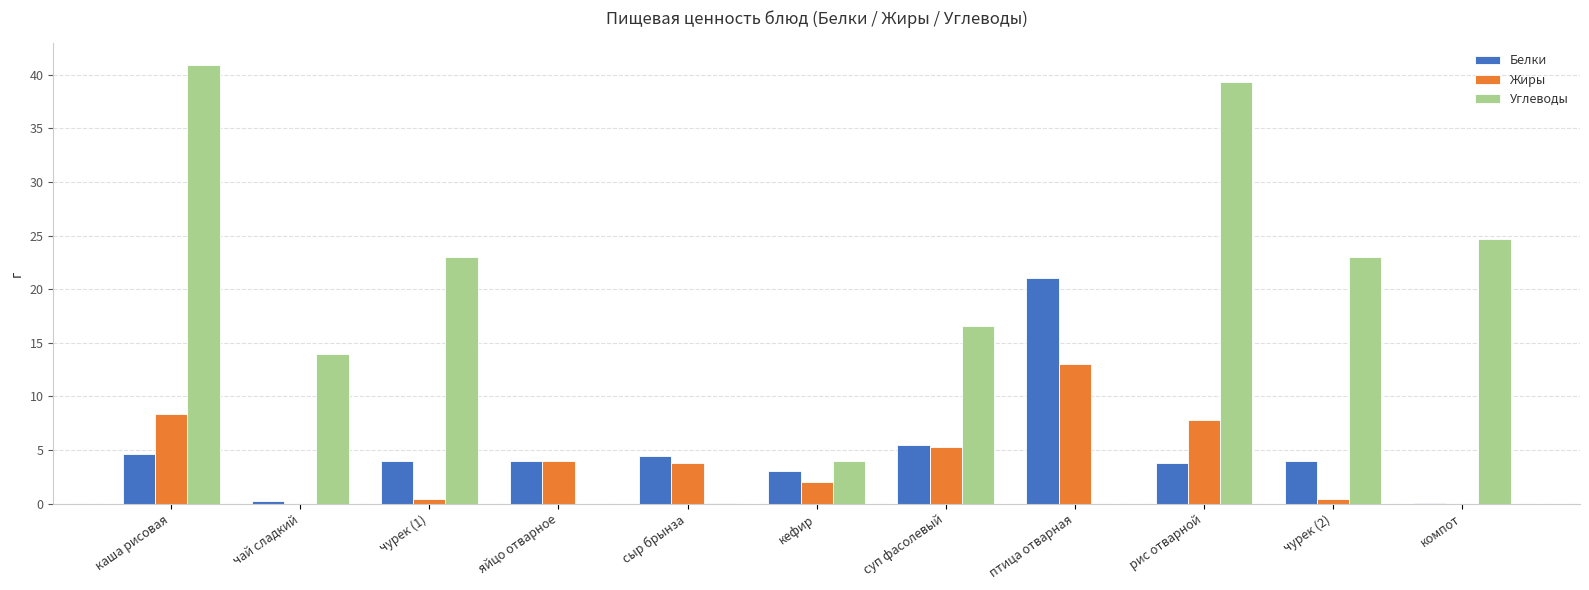

Does the chart contain stacked bars?

No